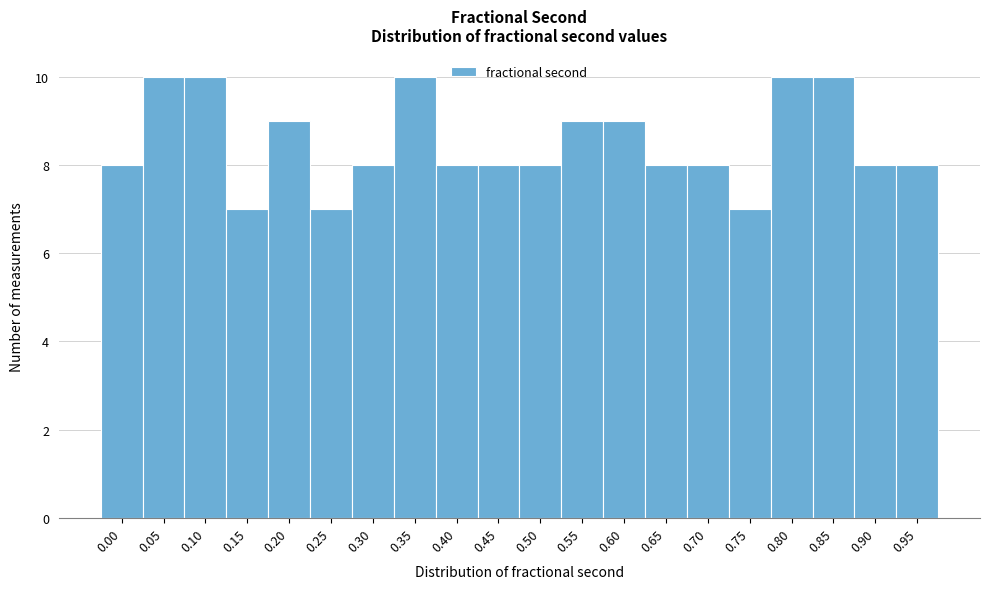

Reading left to right, what are all the values shown in this chart?

0.00=8	0.05=10	0.10=10	0.15=7	0.20=9	0.25=7	0.30=8	0.35=10	0.40=8	0.45=8	0.50=8	0.55=9	0.60=9	0.65=8	0.70=8	0.75=7	0.80=10	0.85=10	0.90=8	0.95=8